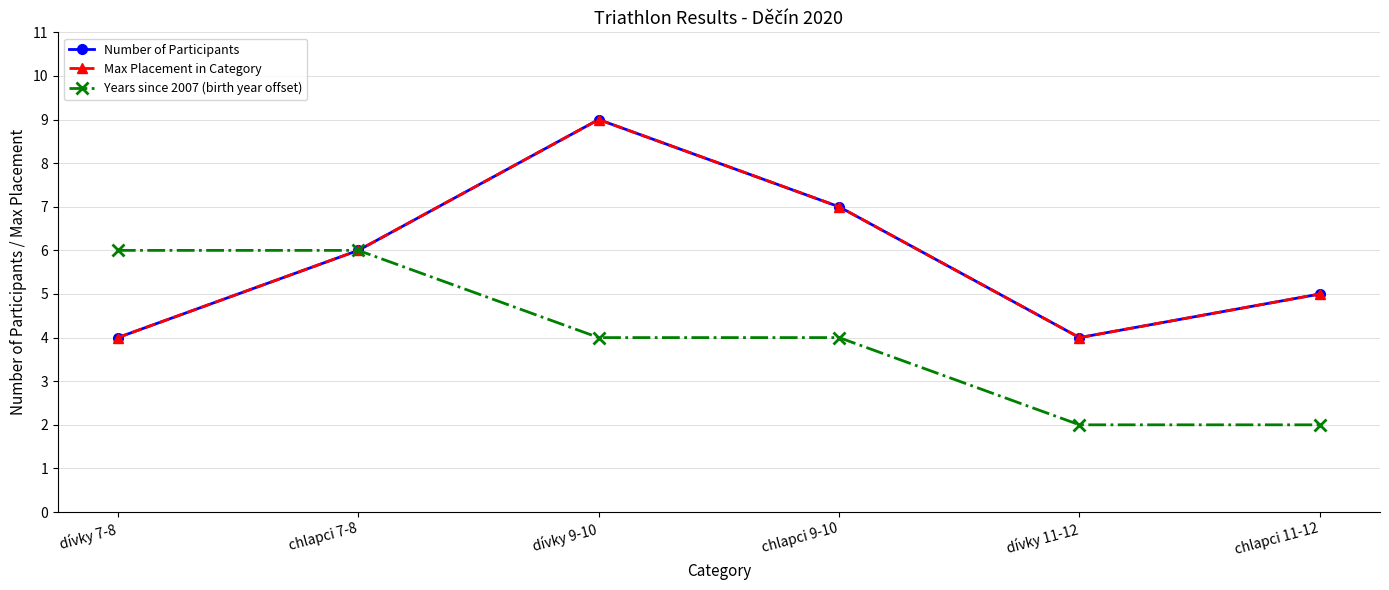

Is it true that Max Placement in Category equals 7 at chlapci 11-12?

False